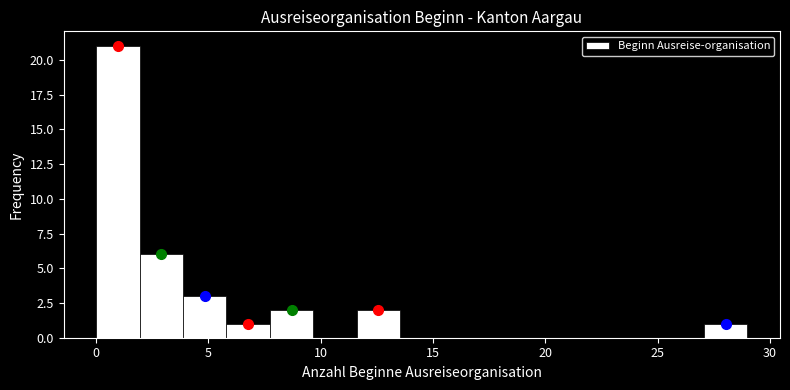

Around what value on the x-axis is the tallest bar? Give the approximate position of its centre, as read against the axis.

1.0